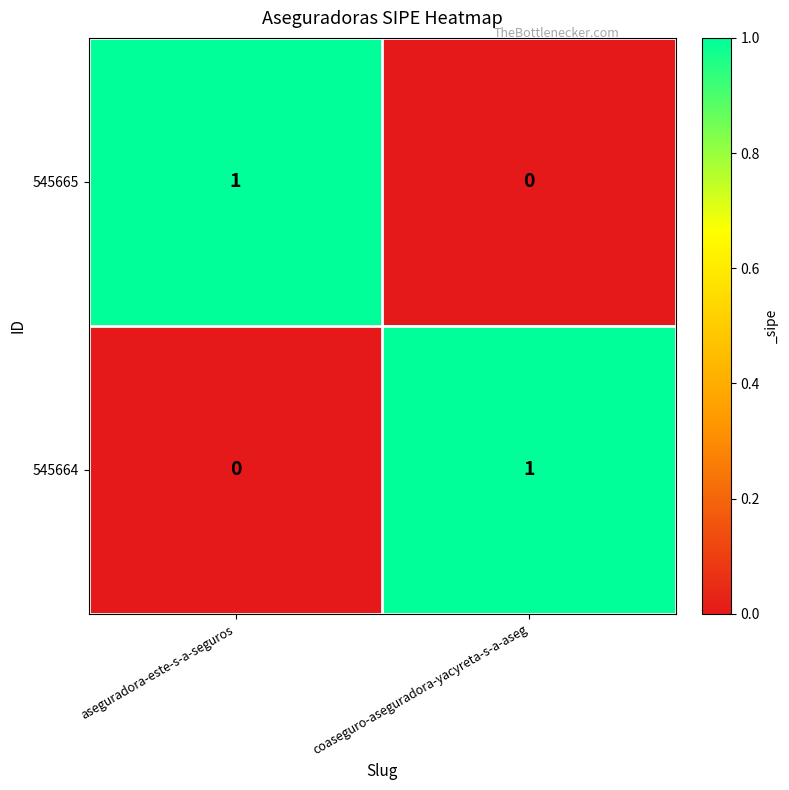

Rank the series at aseguradora-este-s-a-seguros from highest to lowest value.

545665, 545664